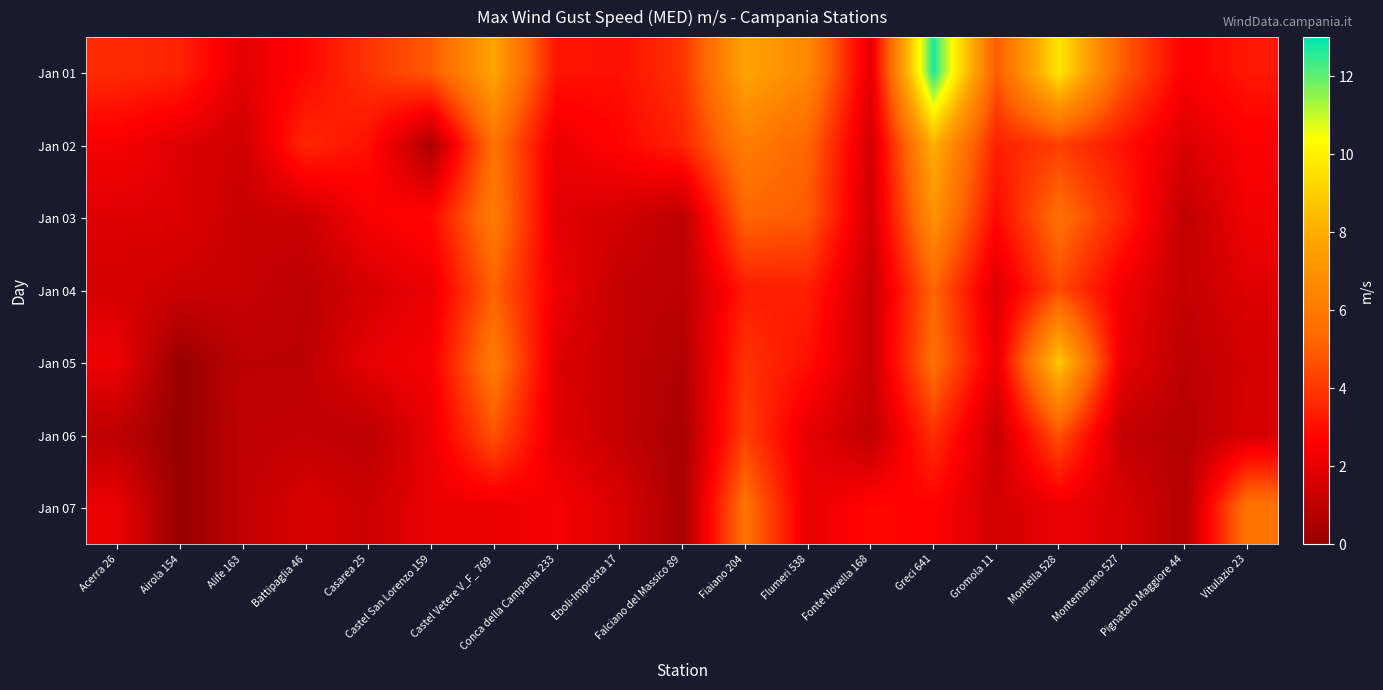

Reading left to right, what are all the values shown in this chart?

Jan 01: Acerra 26=3.7	Airola 154=3.5	Alife 163=1.9	Battipaglia 46=2.8	Casarea 25=3.9	Castel San Lorenzo 159=4.9	Castel Vetere V_F_ 769=7.7	Conca della Campania 233=3.1	Eboli-Improsta 17=3.0	Falciano del Massico 89=3.9	Fiaiano 204=7.7	Flumeri 538=6.6	Fonte Novella 168=1.9	Greci 641=12.7	Gromola 11=4.9	Montella 528=9.7	Montemarano 527=5.0	Pignataro Maggiore 44=2.5	Vitulazio 23=3.2
Jan 02: Acerra 26=2.4	Airola 154=1.8	Alife 163=1.4	Battipaglia 46=3.6	Casarea 25=3.0	Castel San Lorenzo 159=0.5	Castel Vetere V_F_ 769=5.7	Conca della Campania 233=2.1	Eboli-Improsta 17=2.7	Falciano del Massico 89=3.5	Fiaiano 204=6.2	Flumeri 538=5.2	Fonte Novella 168=1.5	Greci 641=8.1	Gromola 11=3.4	Montella 528=4.2	Montemarano 527=3.1	Pignataro Maggiore 44=1.7	Vitulazio 23=2.5
Jan 03: Acerra 26=1.8	Airola 154=1.8	Alife 163=1.2	Battipaglia 46=1.3	Casarea 25=2.4	Castel San Lorenzo 159=2.8	Castel Vetere V_F_ 769=6.1	Conca della Campania 233=1.9	Eboli-Improsta 17=1.5	Falciano del Massico 89=0.9	Fiaiano 204=5.2	Flumeri 538=4.9	Fonte Novella 168=1.4	Greci 641=7.0	Gromola 11=2.8	Montella 528=5.6	Montemarano 527=3.5	Pignataro Maggiore 44=1.0	Vitulazio 23=2.3
Jan 04: Acerra 26=1.6	Airola 154=1.3	Alife 163=1.2	Battipaglia 46=0.9	Casarea 25=1.6	Castel San Lorenzo 159=2.1	Castel Vetere V_F_ 769=5.1	Conca della Campania 233=2.2	Eboli-Improsta 17=1.1	Falciano del Massico 89=0.9	Fiaiano 204=3.3	Flumeri 538=3.4	Fonte Novella 168=1.2	Greci 641=5.2	Gromola 11=1.7	Montella 528=4.5	Montemarano 527=2.3	Pignataro Maggiore 44=1.1	Vitulazio 23=1.8
Jan 05: Acerra 26=2.2	Airola 154=0.0	Alife 163=0.9	Battipaglia 46=0.9	Casarea 25=2.0	Castel San Lorenzo 159=2.4	Castel Vetere V_F_ 769=6.1	Conca della Campania 233=1.8	Eboli-Improsta 17=1.1	Falciano del Massico 89=0.6	Fiaiano 204=3.9	Flumeri 538=3.0	Fonte Novella 168=1.2	Greci 641=5.6	Gromola 11=2.0	Montella 528=8.9	Montemarano 527=2.1	Pignataro Maggiore 44=0.9	Vitulazio 23=1.5
Jan 06: Acerra 26=0.9	Airola 154=0.0	Alife 163=1.0	Battipaglia 46=1.1	Casarea 25=0.9	Castel San Lorenzo 159=2.1	Castel Vetere V_F_ 769=4.7	Conca della Campania 233=1.9	Eboli-Improsta 17=1.1	Falciano del Massico 89=0.4	Fiaiano 204=4.2	Flumeri 538=2.0	Fonte Novella 168=1.0	Greci 641=3.8	Gromola 11=1.2	Montella 528=4.7	Montemarano 527=1.1	Pignataro Maggiore 44=0.7	Vitulazio 23=1.6
Jan 07: Acerra 26=2.1	Airola 154=0.0	Alife 163=1.0	Battipaglia 46=1.7	Casarea 25=1.3	Castel San Lorenzo 159=2.1	Castel Vetere V_F_ 769=2.1	Conca della Campania 233=2.4	Eboli-Improsta 17=1.7	Falciano del Massico 89=0.4	Fiaiano 204=5.7	Flumeri 538=2.0	Fonte Novella 168=2.8	Greci 641=2.6	Gromola 11=1.5	Montella 528=2.1	Montemarano 527=1.7	Pignataro Maggiore 44=0.7	Vitulazio 23=5.8